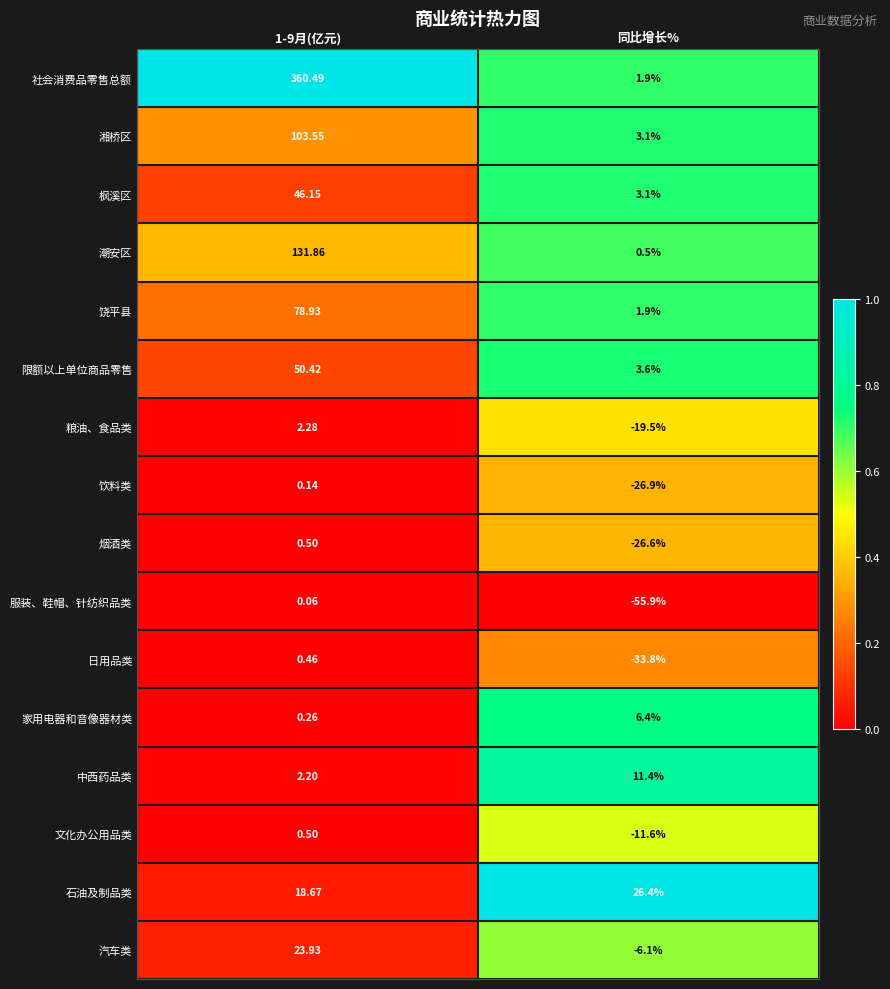

Which series changed the most between 1-9月(亿元) and 同比增长%?

社会消费品零售总额